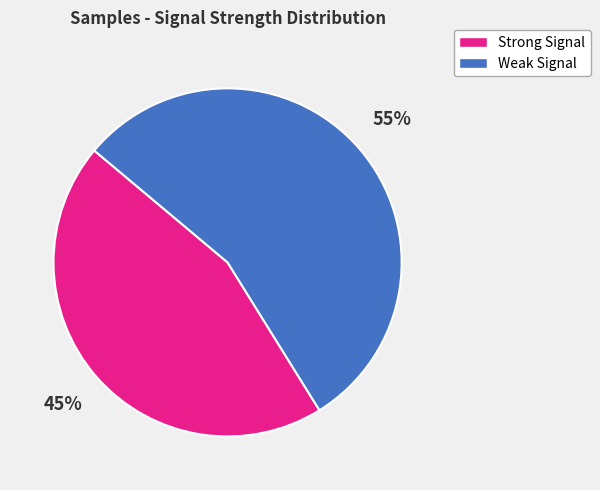

To the nearest percent, what is the average slice percentage?

50%